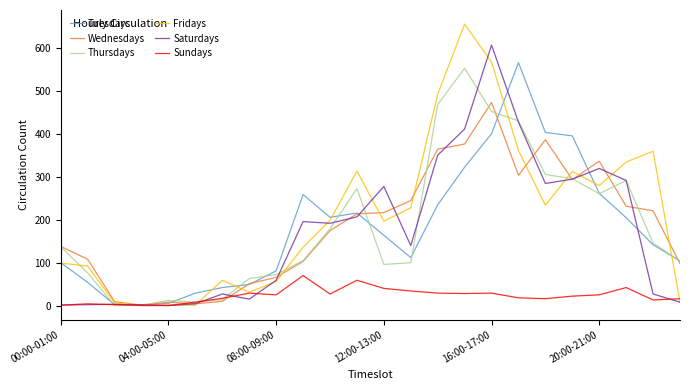

Which series ends up on top after the final intersection of Saturdays and Wednesdays?

Wednesdays